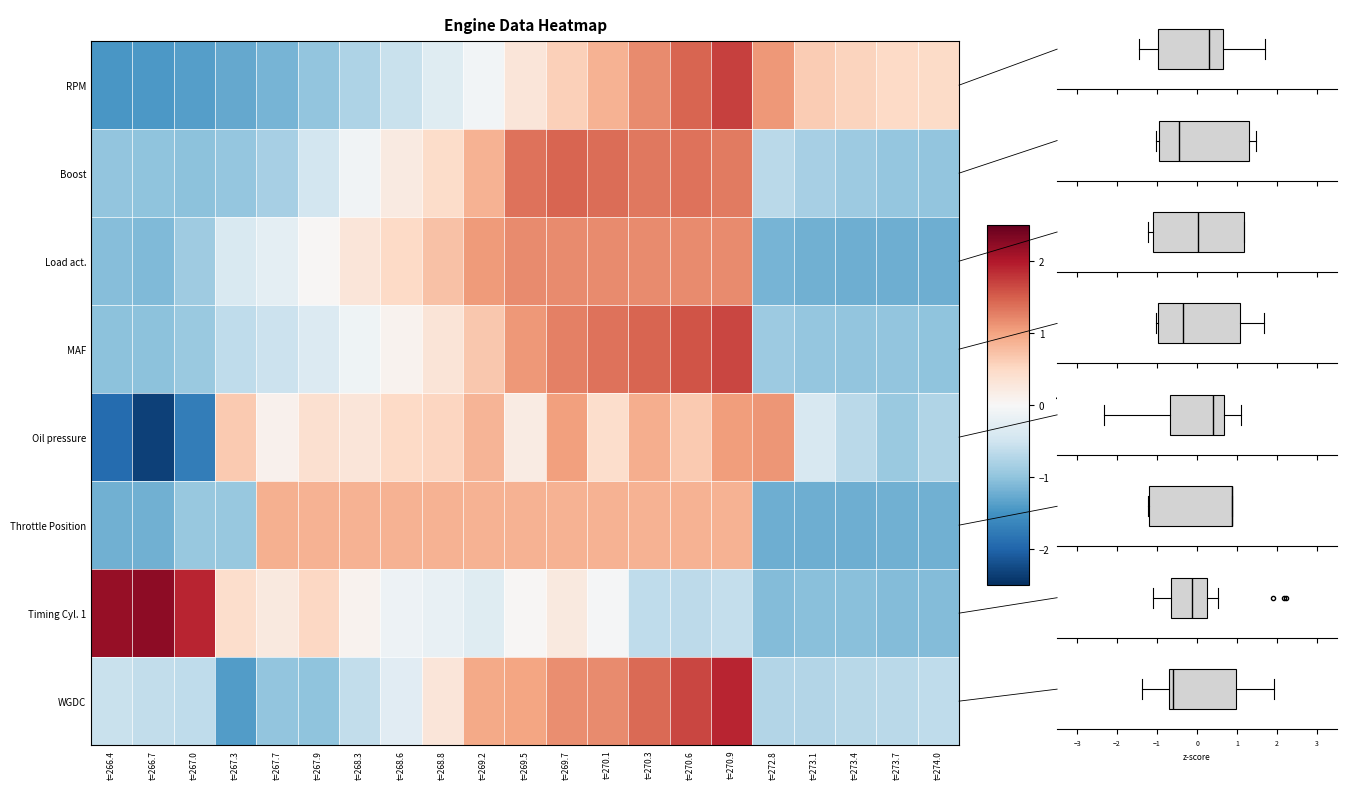

Reading right to left, transcribe all the data shown in this chart.

RPM: t=274.0=0.5	t=273.7=0.5	t=273.4=0.5	t=273.1=0.6	t=272.8=1.1	t=270.9=1.7	t=270.6=1.5	t=270.3=1.2	t=270.1=0.9	t=269.7=0.6	t=269.5=0.3	t=269.2=-0.1	t=268.8=-0.3	t=268.6=-0.5	t=268.3=-0.8	t=267.9=-1.0	t=267.7=-1.2	t=267.3=-1.3	t=267.0=-1.4	t=266.7=-1.4	t=266.4=-1.5
Boost: t=274.0=-1.0	t=273.7=-1.0	t=273.4=-0.9	t=273.1=-0.8	t=272.8=-0.7	t=270.9=1.3	t=270.6=1.4	t=270.3=1.3	t=270.1=1.4	t=269.7=1.5	t=269.5=1.4	t=269.2=0.9	t=268.8=0.5	t=268.6=0.2	t=268.3=-0.1	t=267.9=-0.5	t=267.7=-0.8	t=267.3=-1.0	t=267.0=-1.0	t=266.7=-1.0	t=266.4=-1.0
Load act.: t=274.0=-1.2	t=273.7=-1.2	t=273.4=-1.2	t=273.1=-1.2	t=272.8=-1.2	t=270.9=1.2	t=270.6=1.2	t=270.3=1.2	t=270.1=1.2	t=269.7=1.2	t=269.5=1.2	t=269.2=1.1	t=268.8=0.7	t=268.6=0.5	t=268.3=0.3	t=267.9=0.0	t=267.7=-0.3	t=267.3=-0.4	t=267.0=-0.9	t=266.7=-1.1	t=266.4=-1.1
MAF: t=274.0=-1.0	t=273.7=-1.0	t=273.4=-1.0	t=273.1=-1.0	t=272.8=-0.9	t=270.9=1.7	t=270.6=1.6	t=270.3=1.5	t=270.1=1.4	t=269.7=1.3	t=269.5=1.1	t=269.2=0.7	t=268.8=0.3	t=268.6=0.1	t=268.3=-0.1	t=267.9=-0.3	t=267.7=-0.5	t=267.3=-0.6	t=267.0=-0.9	t=266.7=-1.0	t=266.4=-1.0
Oil pressure: t=274.0=-0.7	t=273.7=-0.9	t=273.4=-0.7	t=273.1=-0.4	t=272.8=1.1	t=270.9=1.1	t=270.6=0.7	t=270.3=0.9	t=270.1=0.4	t=269.7=1.0	t=269.5=0.2	t=269.2=0.8	t=268.8=0.5	t=268.6=0.5	t=268.3=0.3	t=267.9=0.4	t=267.7=0.1	t=267.3=0.7	t=267.0=-1.7	t=266.7=-2.3	t=266.4=-1.9
Throttle Position: t=274.0=-1.2	t=273.7=-1.2	t=273.4=-1.2	t=273.1=-1.2	t=272.8=-1.2	t=270.9=0.9	t=270.6=0.9	t=270.3=0.9	t=270.1=0.9	t=269.7=0.9	t=269.5=0.9	t=269.2=0.9	t=268.8=0.9	t=268.6=0.9	t=268.3=0.9	t=267.9=0.9	t=267.7=0.9	t=267.3=-0.9	t=267.0=-1.0	t=266.7=-1.2	t=266.4=-1.2
Timing Cyl. 1: t=274.0=-1.1	t=273.7=-1.1	t=273.4=-1.0	t=273.1=-1.0	t=272.8=-1.1	t=270.9=-0.6	t=270.6=-0.7	t=270.3=-0.6	t=270.1=-0.0	t=269.7=0.2	t=269.5=0.0	t=269.2=-0.3	t=268.8=-0.2	t=268.6=-0.1	t=268.3=0.1	t=267.9=0.5	t=267.7=0.2	t=267.3=0.4	t=267.0=1.9	t=266.7=2.2	t=266.4=2.2
WGDC: t=274.0=-0.6	t=273.7=-0.7	t=273.4=-0.7	t=273.1=-0.7	t=272.8=-0.7	t=270.9=1.9	t=270.6=1.7	t=270.3=1.4	t=270.1=1.2	t=269.7=1.2	t=269.5=1.0	t=269.2=0.9	t=268.8=0.3	t=268.6=-0.3	t=268.3=-0.6	t=267.9=-1.0	t=267.7=-1.0	t=267.3=-1.4	t=267.0=-0.6	t=266.7=-0.6	t=266.4=-0.6